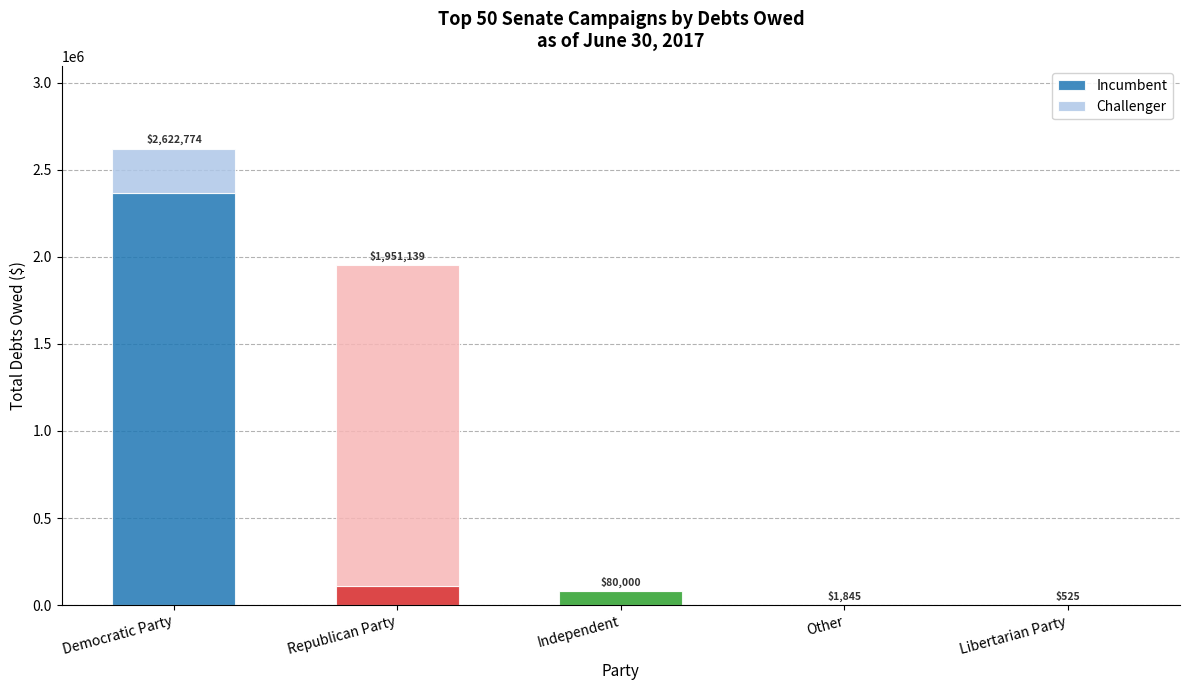

What is the highest value of the Incumbent series?

2369649